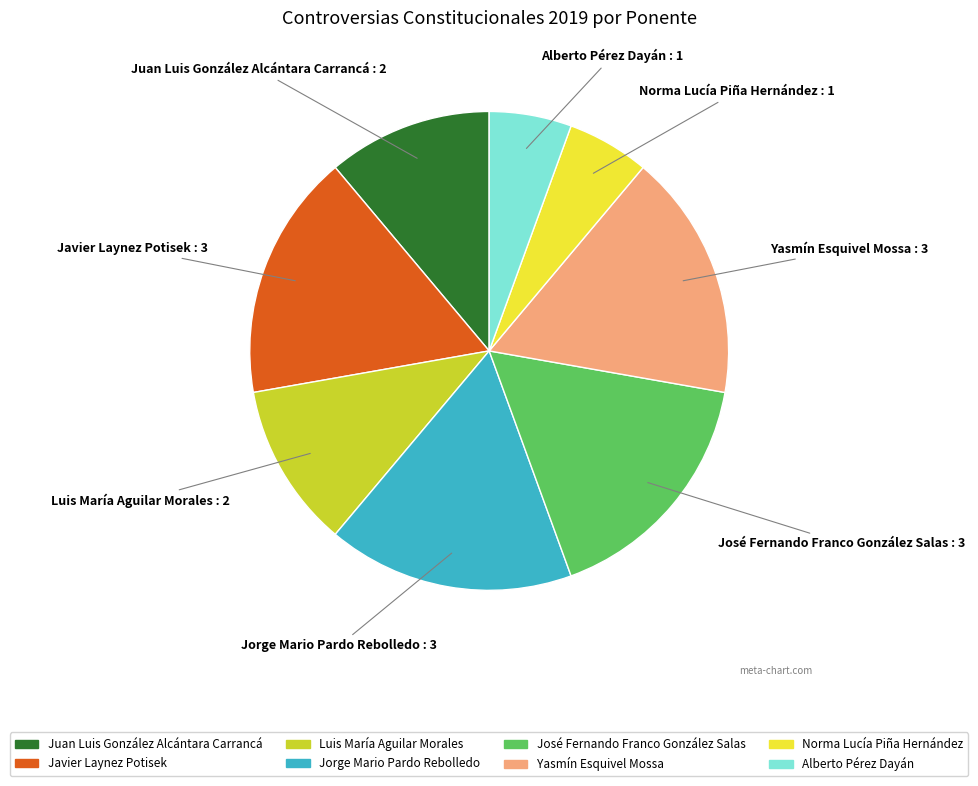

Which has a higher value, José Fernando Franco González Salas or Juan Luis González Alcántara Carrancá?

José Fernando Franco González Salas